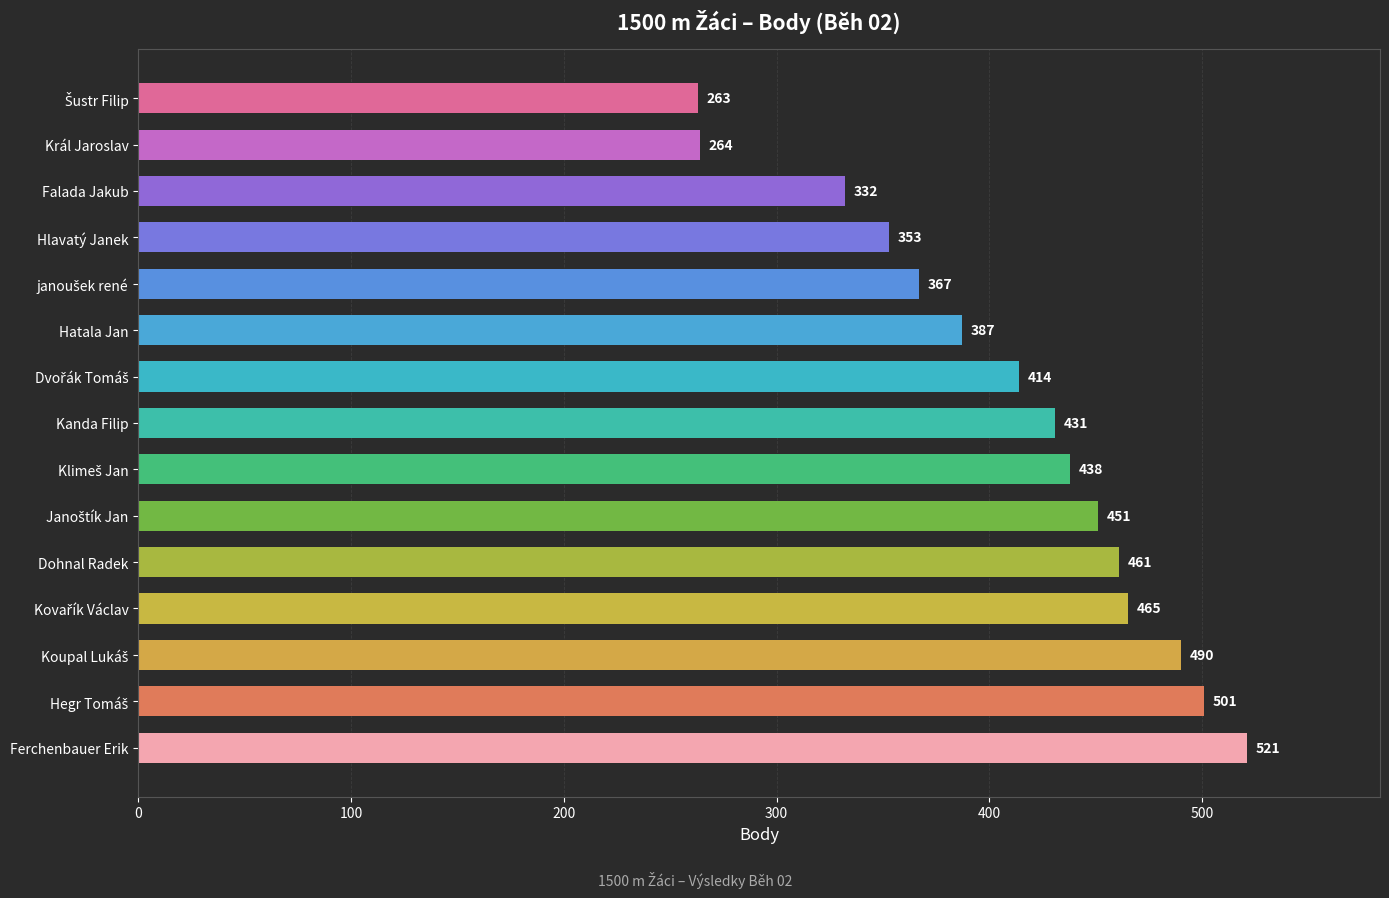

Is it true that the value at Král Jaroslav is 455?

False